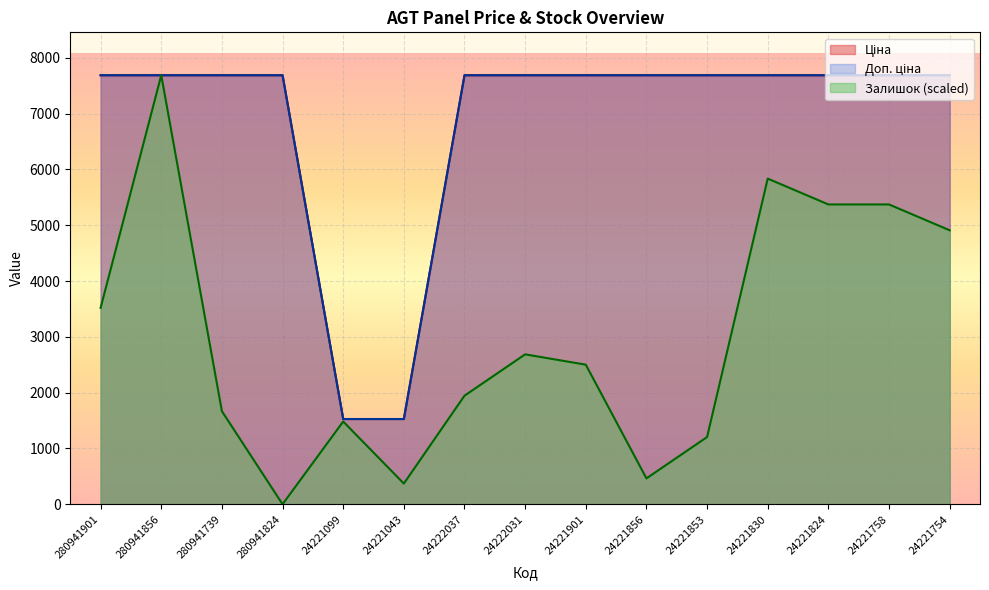

How many lines are shown in the chart?

3